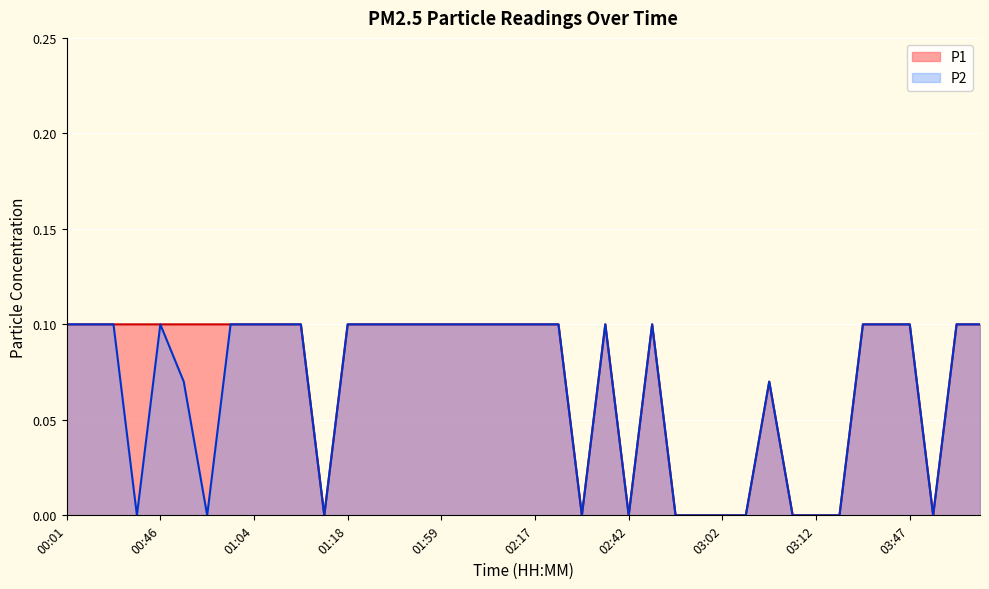

True or false: P2 has a value of 0.1 at 03:47.

True